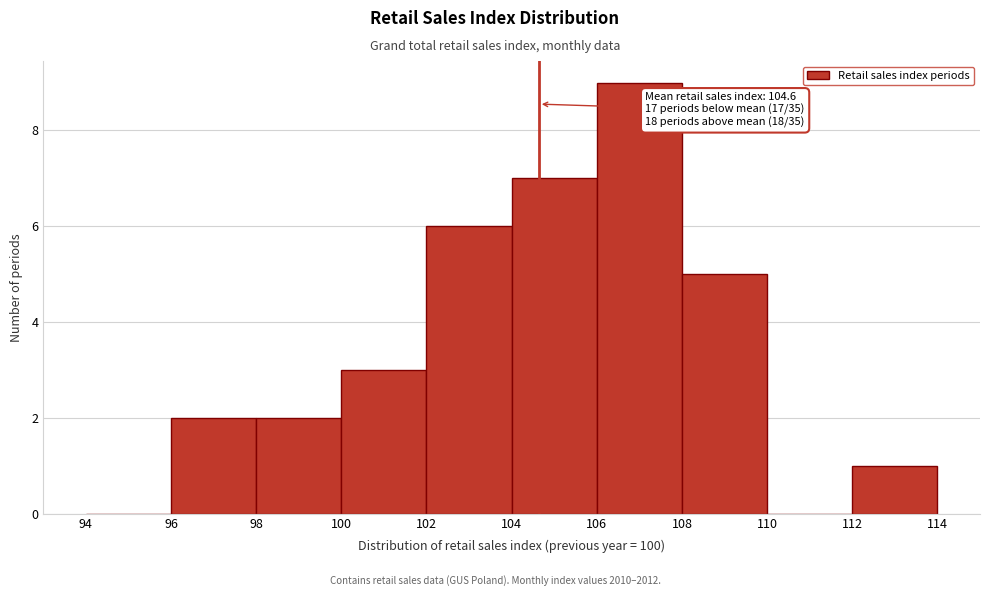

Which range on the x-axis has the tallest bar?

106 to 108